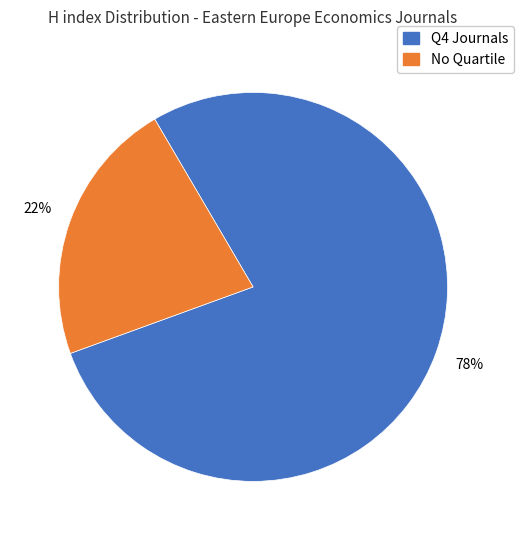

Is there any slice that represents more than half of the pie?

Yes